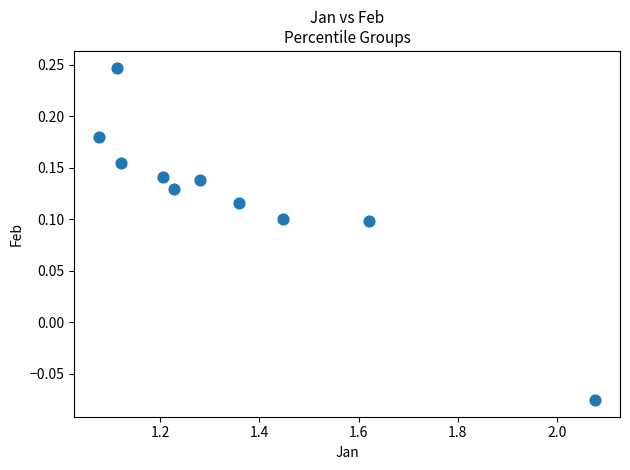

What is the range of Y values (max minus min)?

0.3